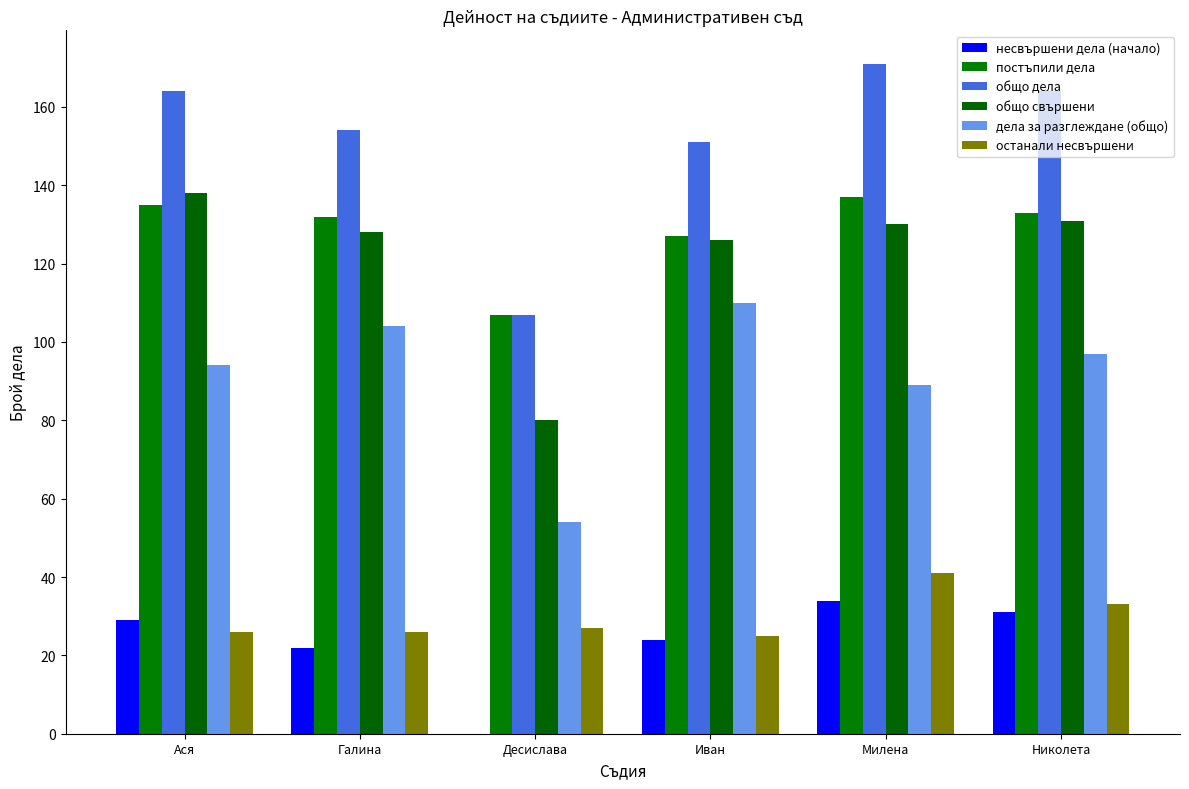

What is the sum of the общо свършени values at Милена and Николета?

261